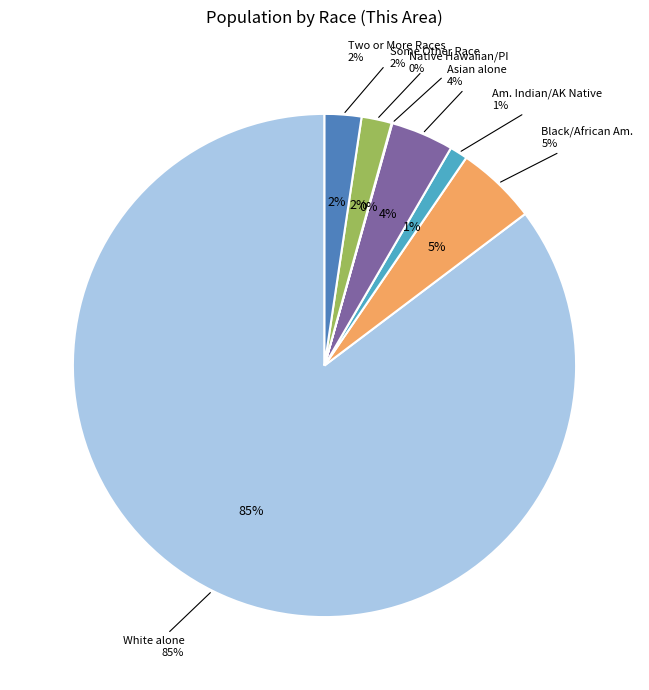

Rank the categories by value from highest to lowest.

White alone, Black or African American alone, Asian alone, Two or More Races, Some Other Race alone, American Indian and Alaska Native, Native Hawaiian and Other Pacific